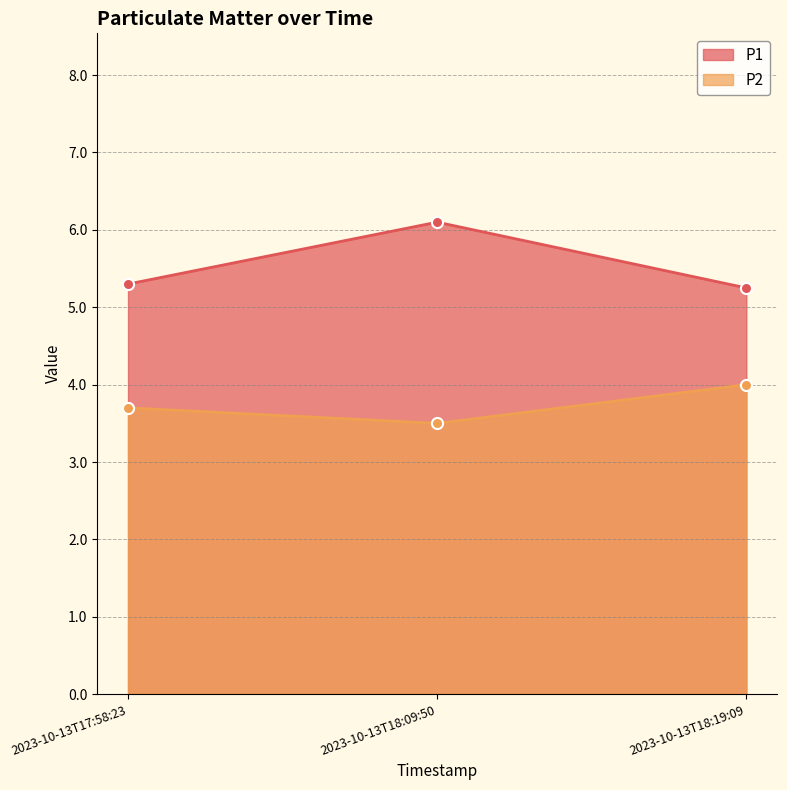

What is the value of the P1 point at the 1st from the left?

5.3